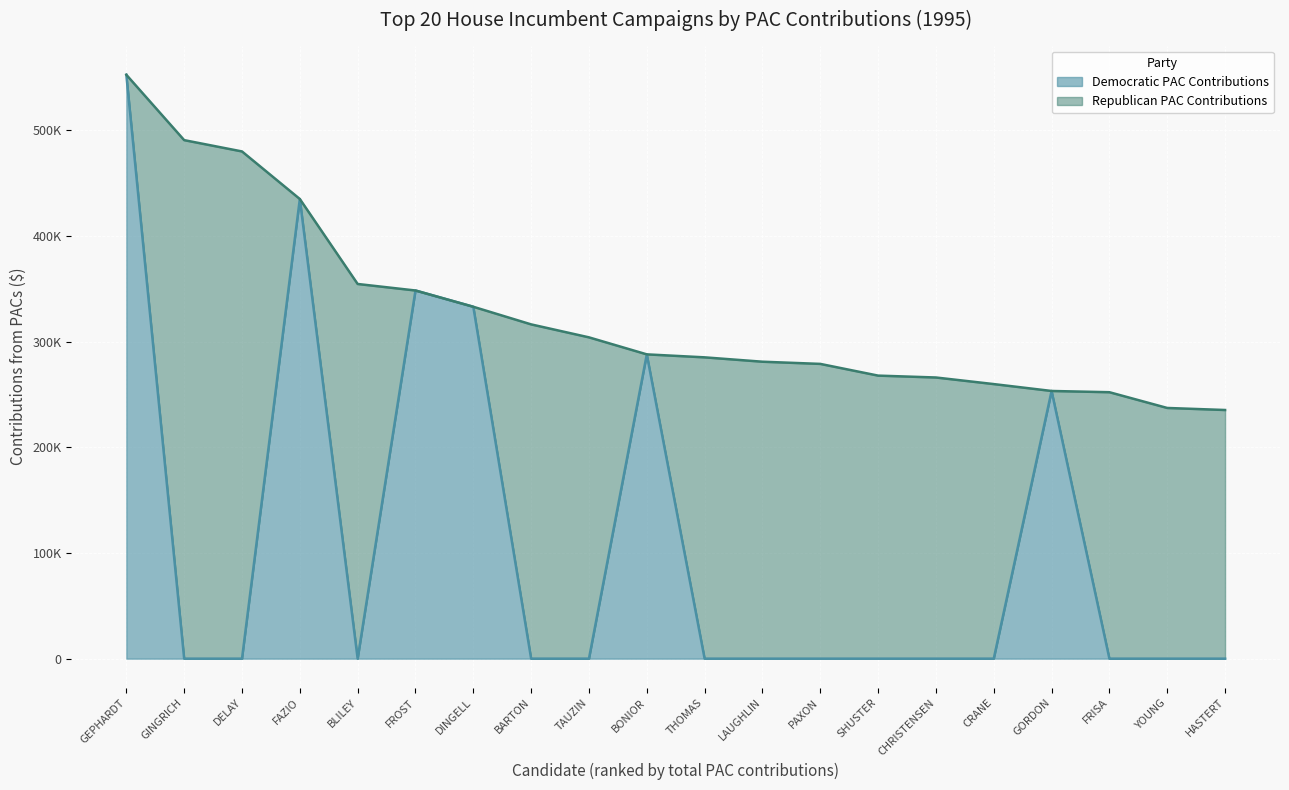

The value at CHRISTENSEN is -166199. True or false?

False